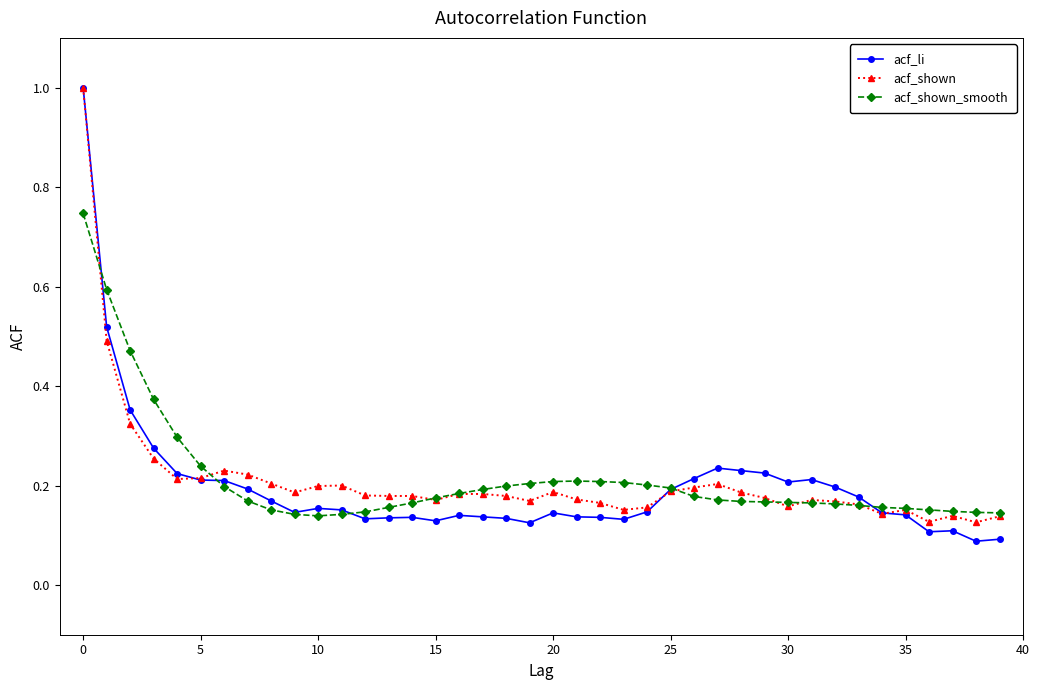

At how many categories does at least one series exceed 0?

40